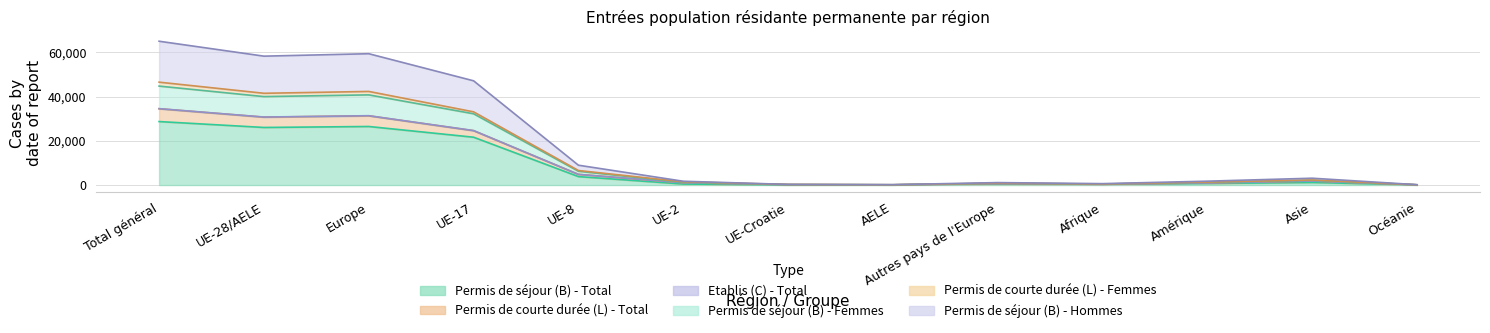

At which category does the chart reach its peak across all series?

Total général